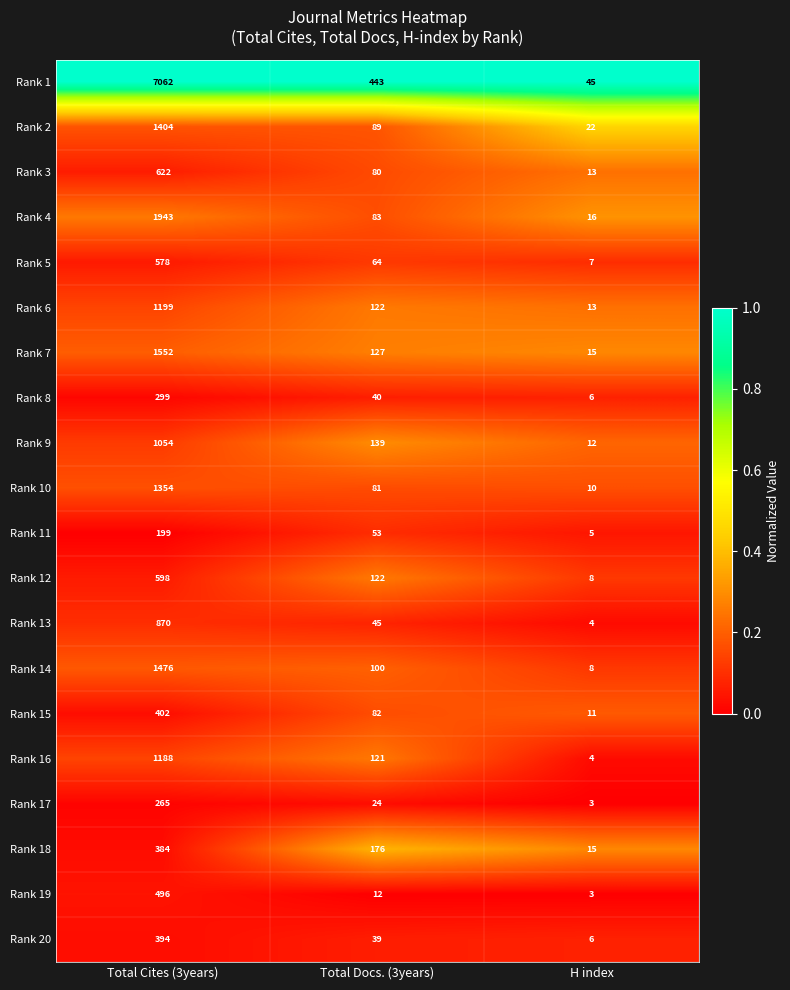

Which series has the largest total across all categories?

Rank 1